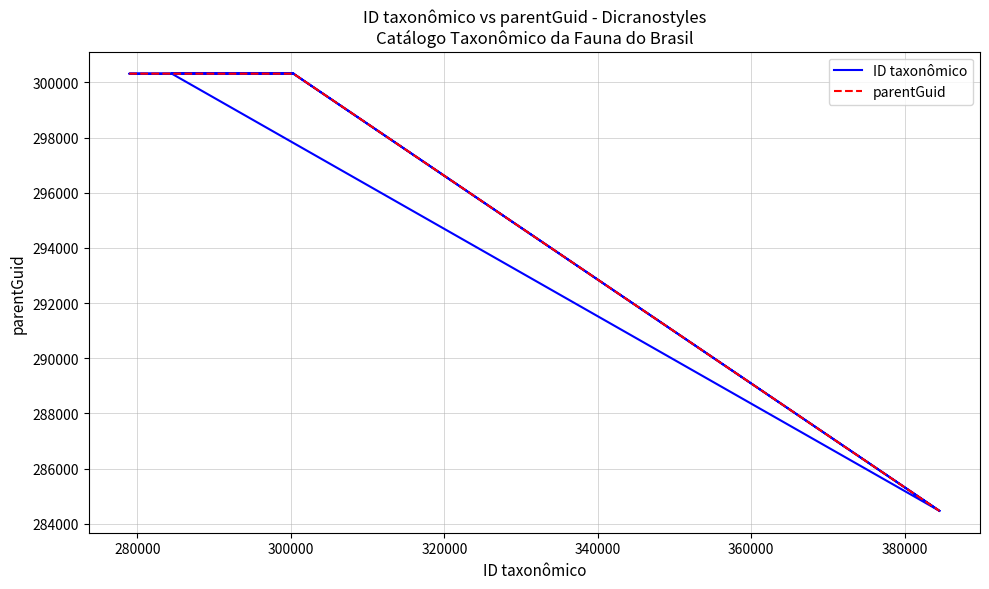

What is the value of the ID taxonômico point at the 6th from the left?

300318